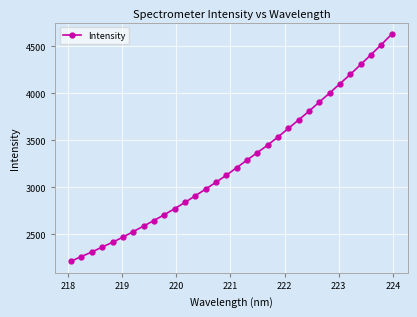

True or false: there are more than 2 points higher than both neighbors.

False